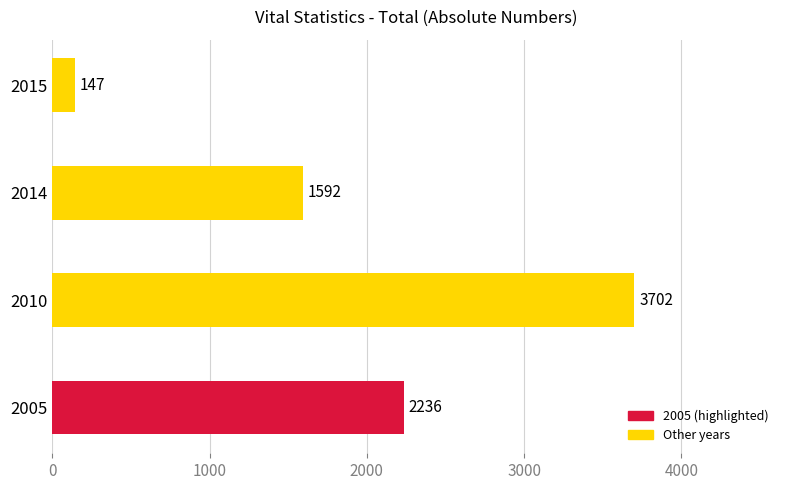

Reading bottom to top, list all the values displayed in this chart.

2236	3702	1592	147